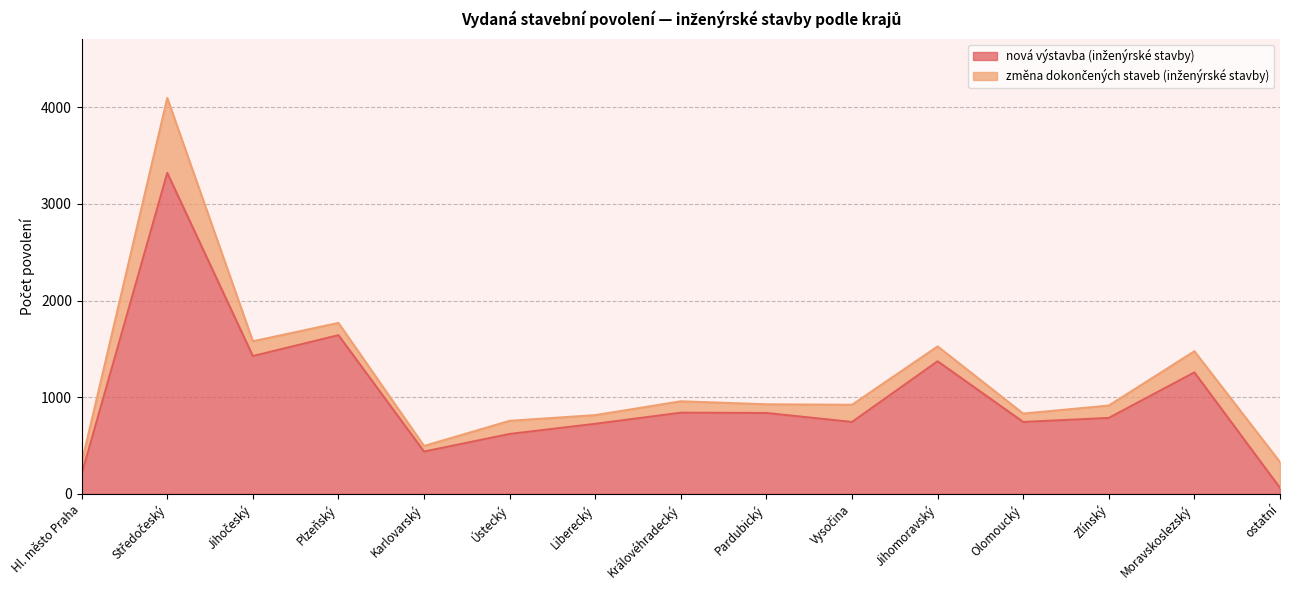

What is the minimum value shown in the chart?

62